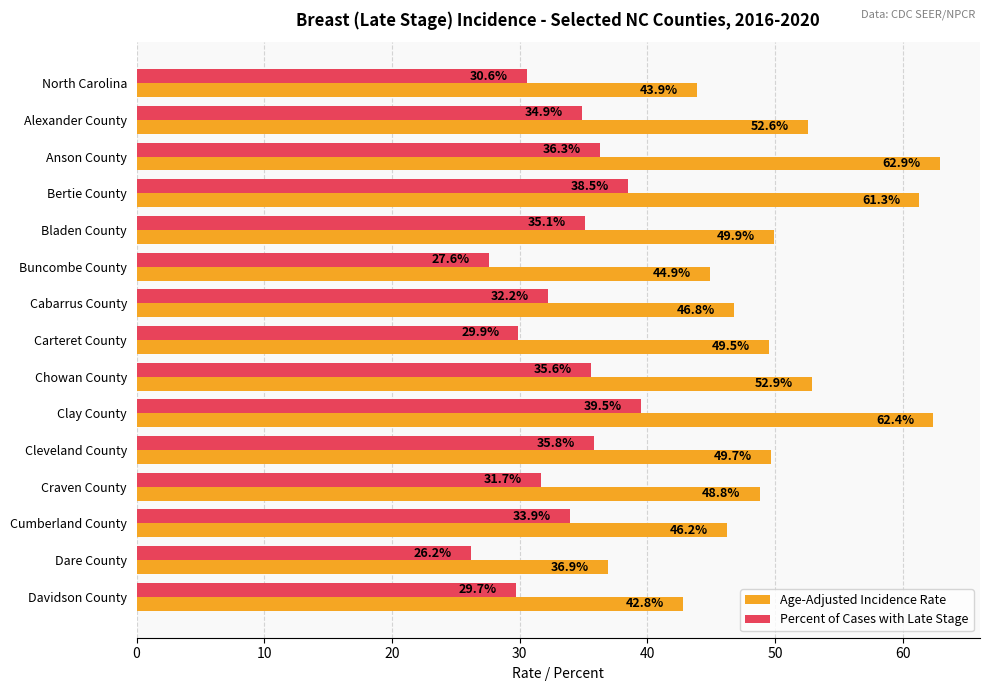

The value of Percent of Cases with Late Stage at Alexander County is 9.1. True or false?

False